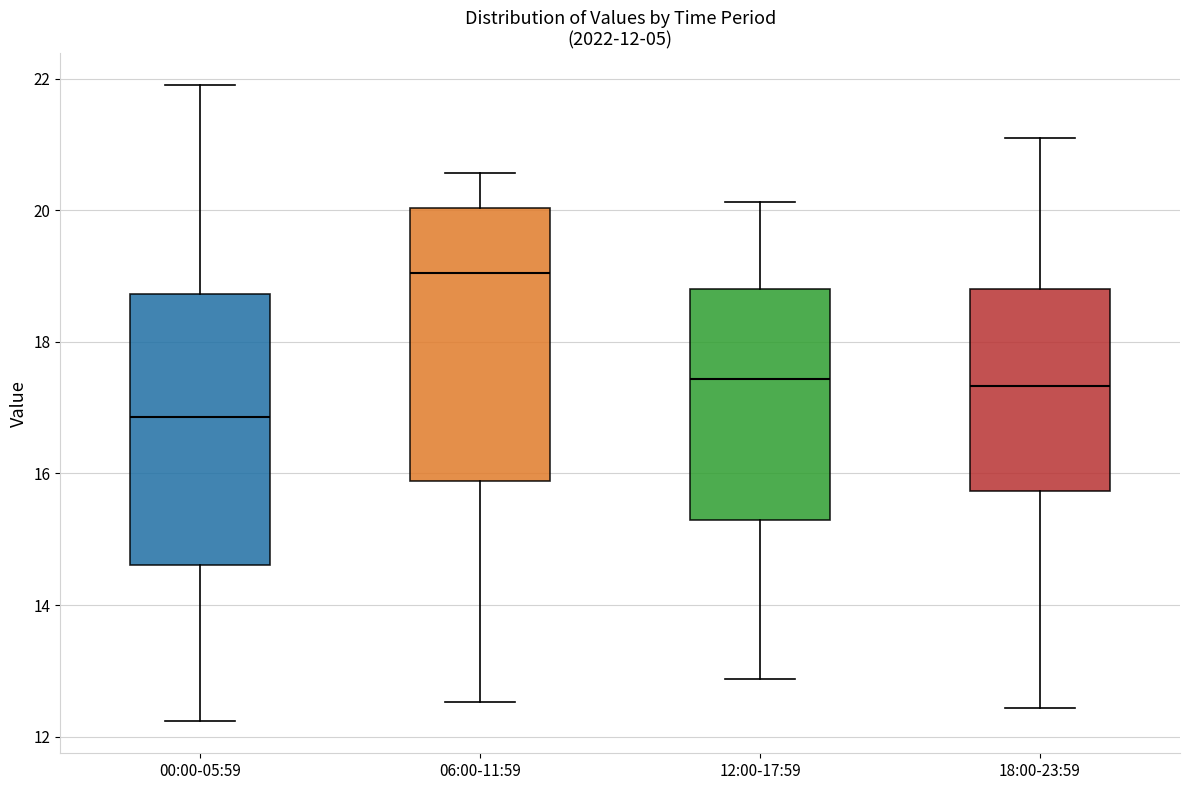

Which box has the lowest median line?

00:00-05:59